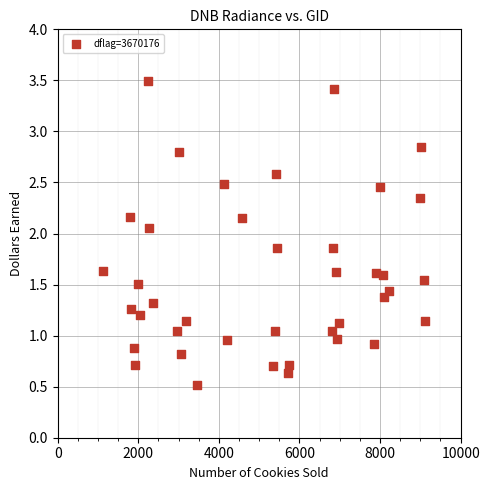

What is the range of Y values (max minus min)?

3.0